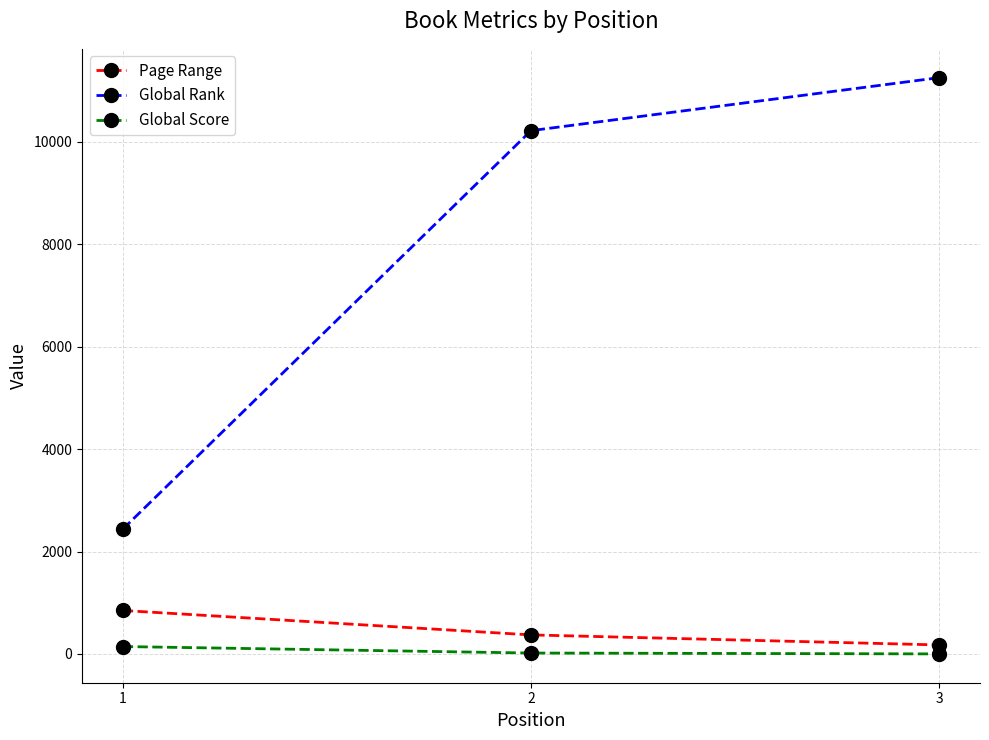

Between 1 and 3, which series saw the biggest shift?

Global Rank